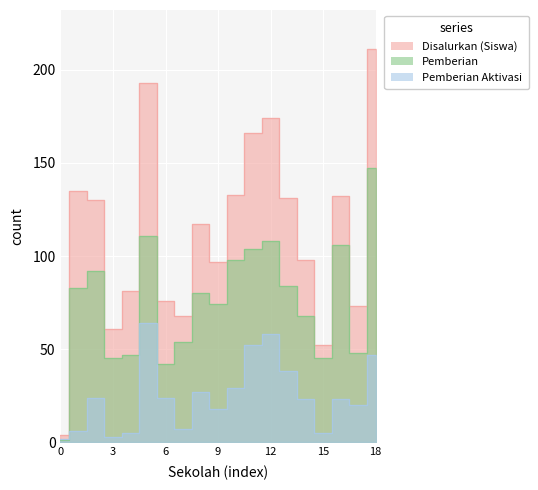

Is this an area chart (filled region under the line)?

No